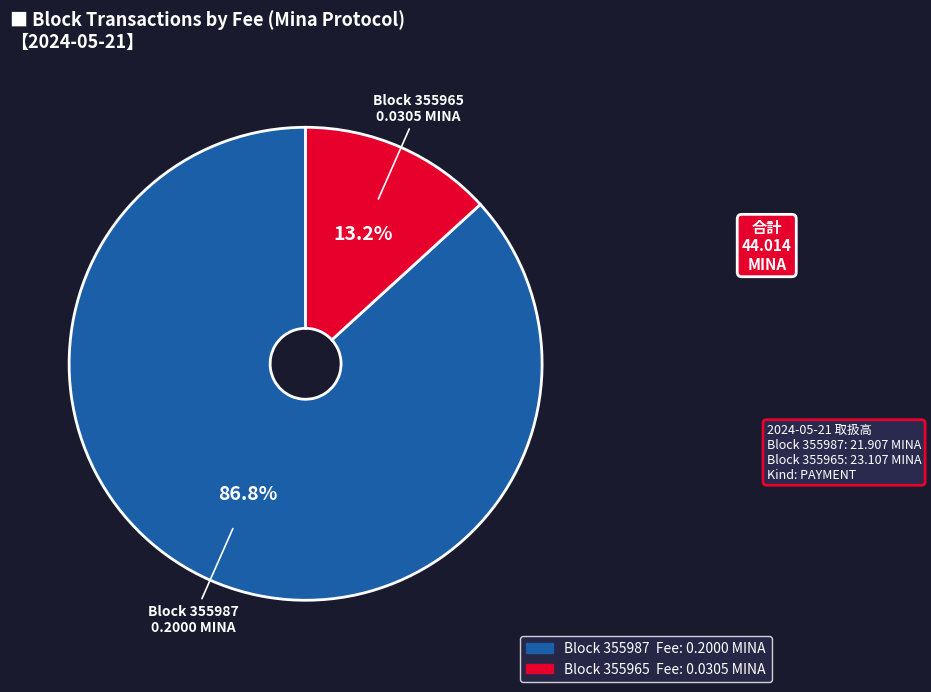

Is there any slice that represents more than half of the pie?

Yes